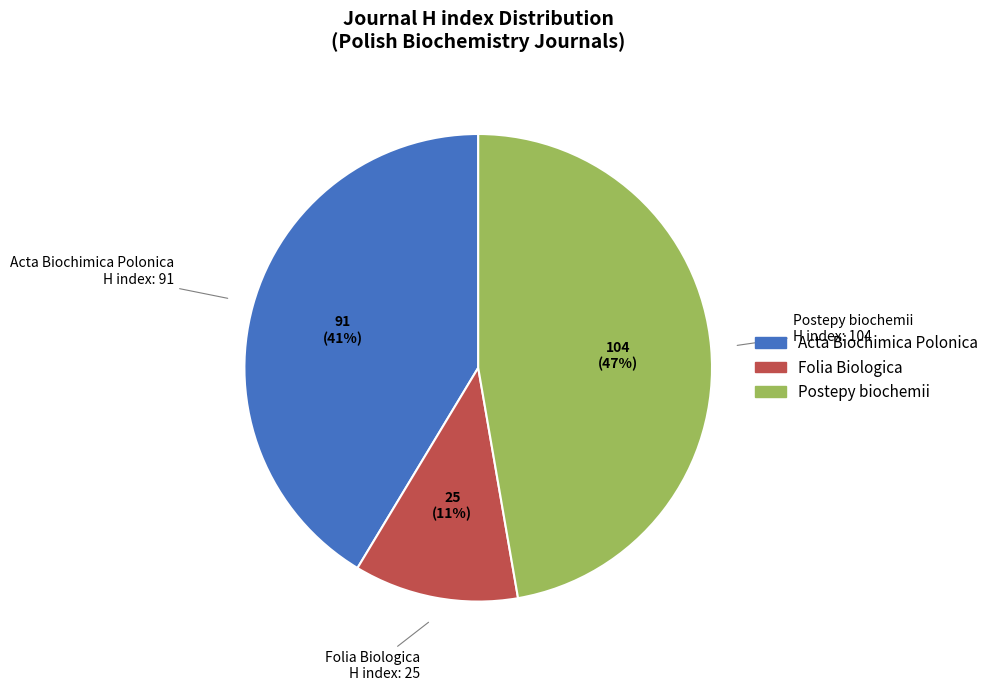

Do Acta Biochimica Polonica and Postepy biochemii together represent more than half of the pie?

Yes